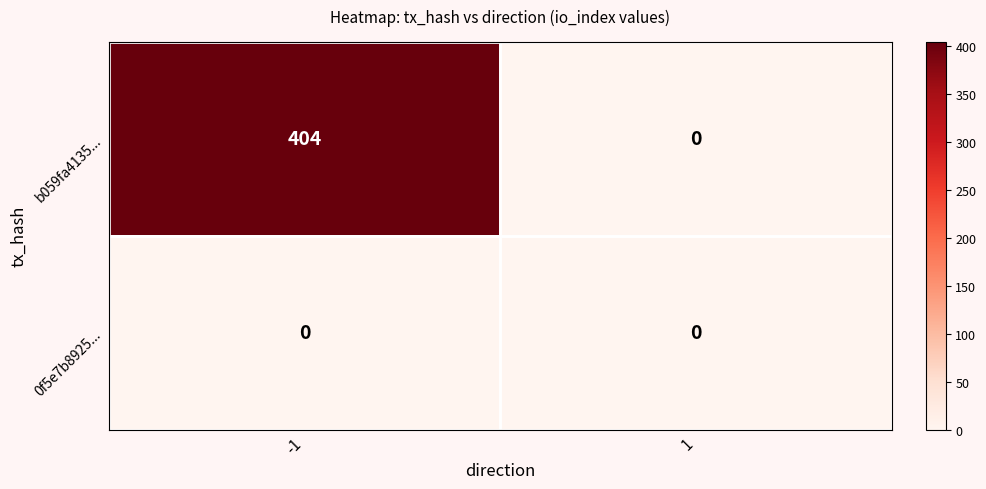

True or false: b059fa4135... has a value of 404 at -1.

True